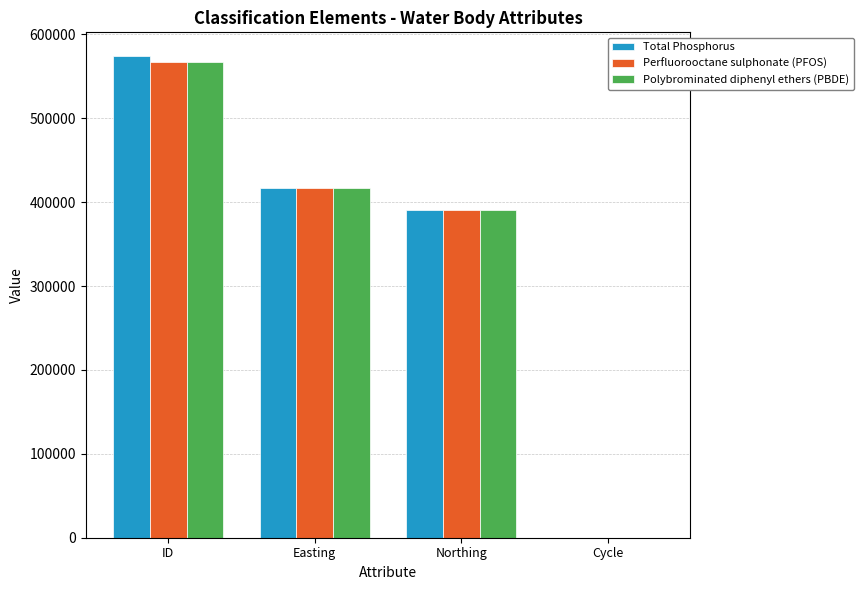

Is the value of Total Phosphorus at Northing greater than the value of Polybrominated diphenyl ethers (PBDE) at Cycle?

Yes